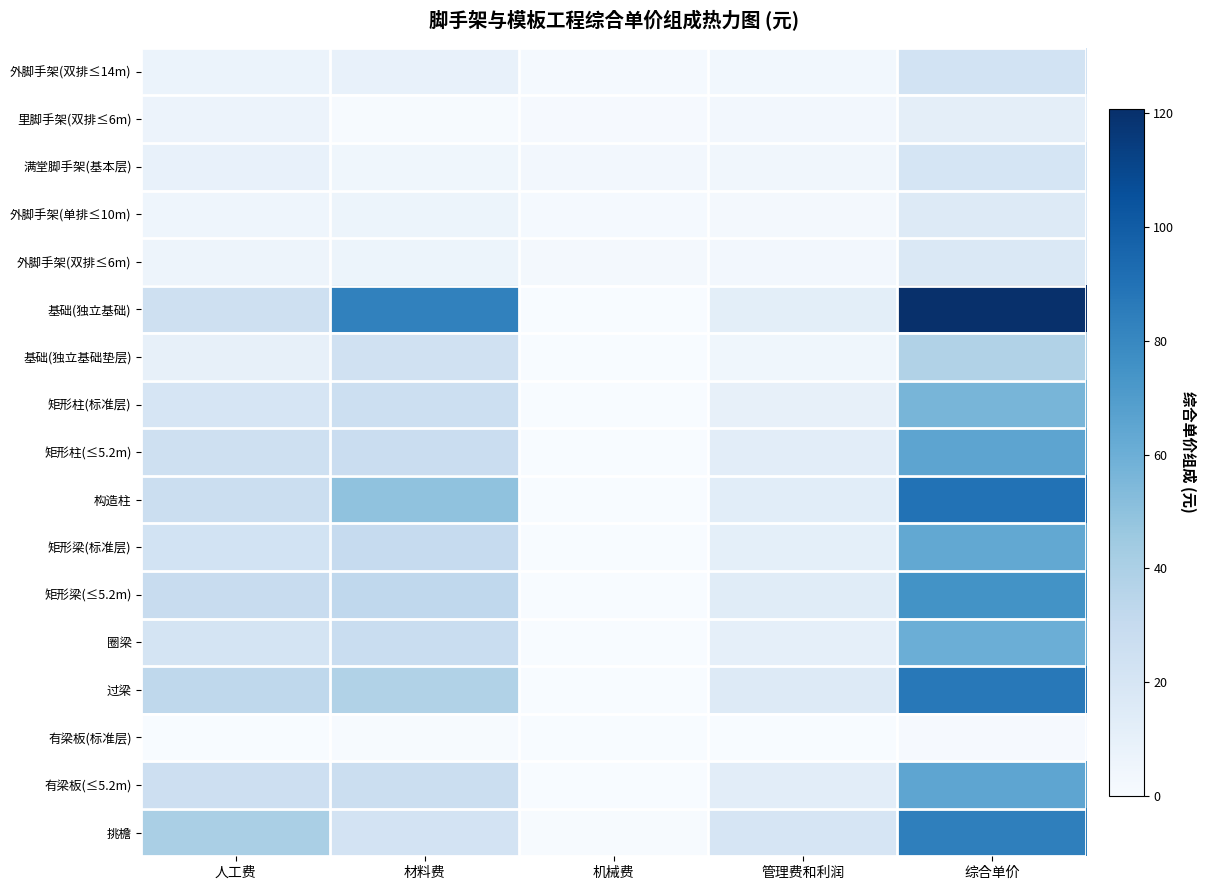

Which series has the largest total across all categories?

基础(独立基础)